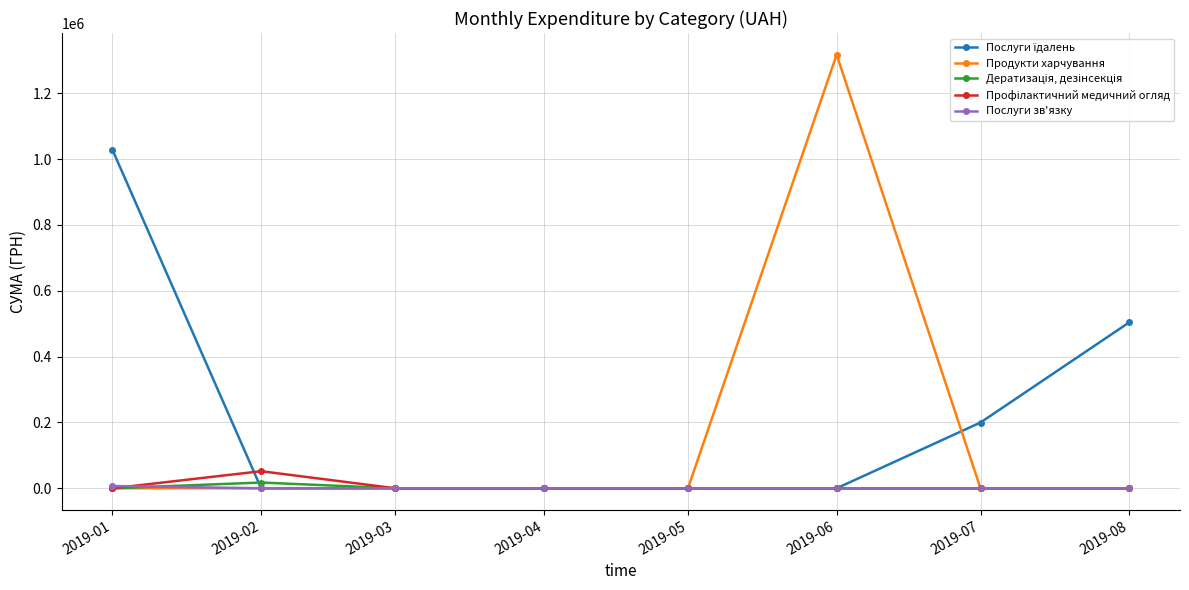

At which category is the sum across all series the highest?

2019-06